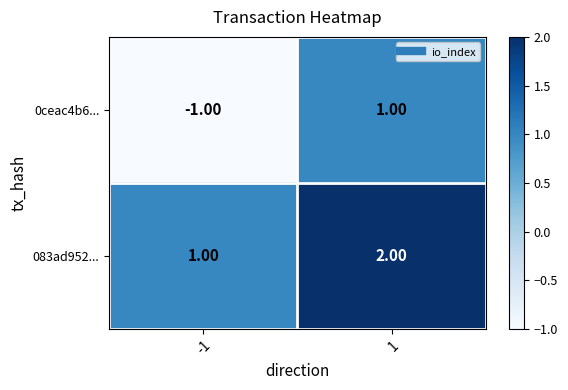

List the labels in order of 0ceac4b6... value, largest first.

1, -1